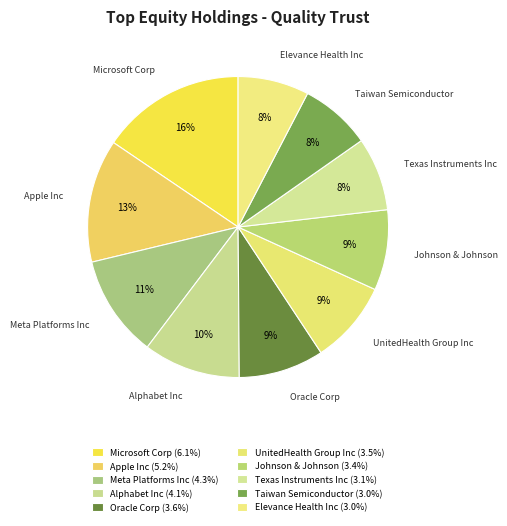

How many segments does this pie chart have?

10